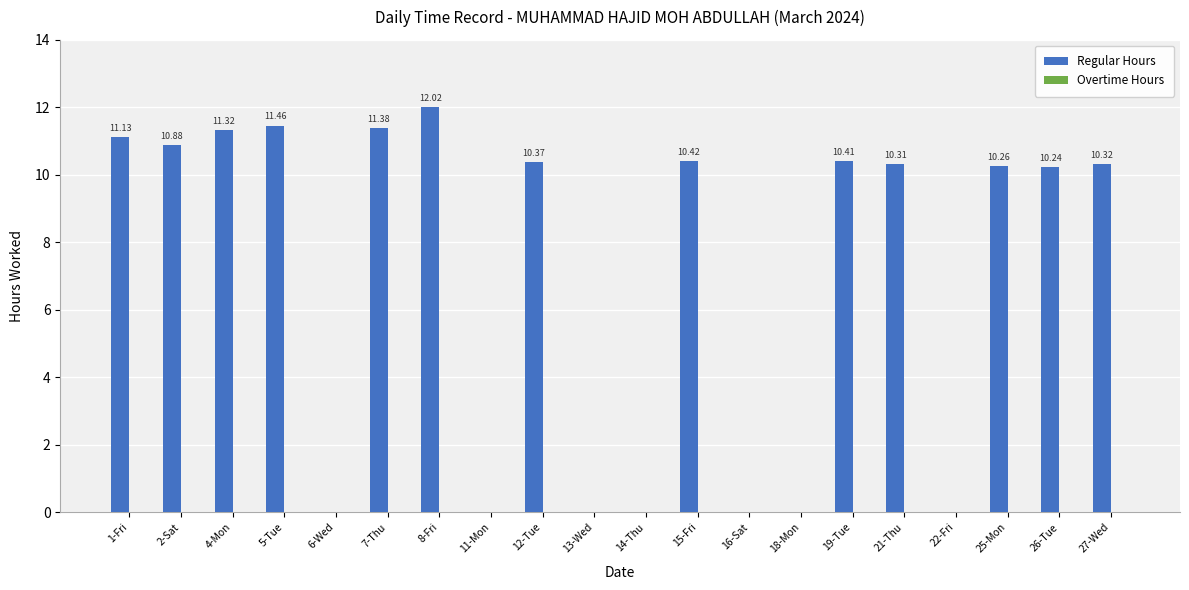

What is the maximum value shown in the chart?

12.0